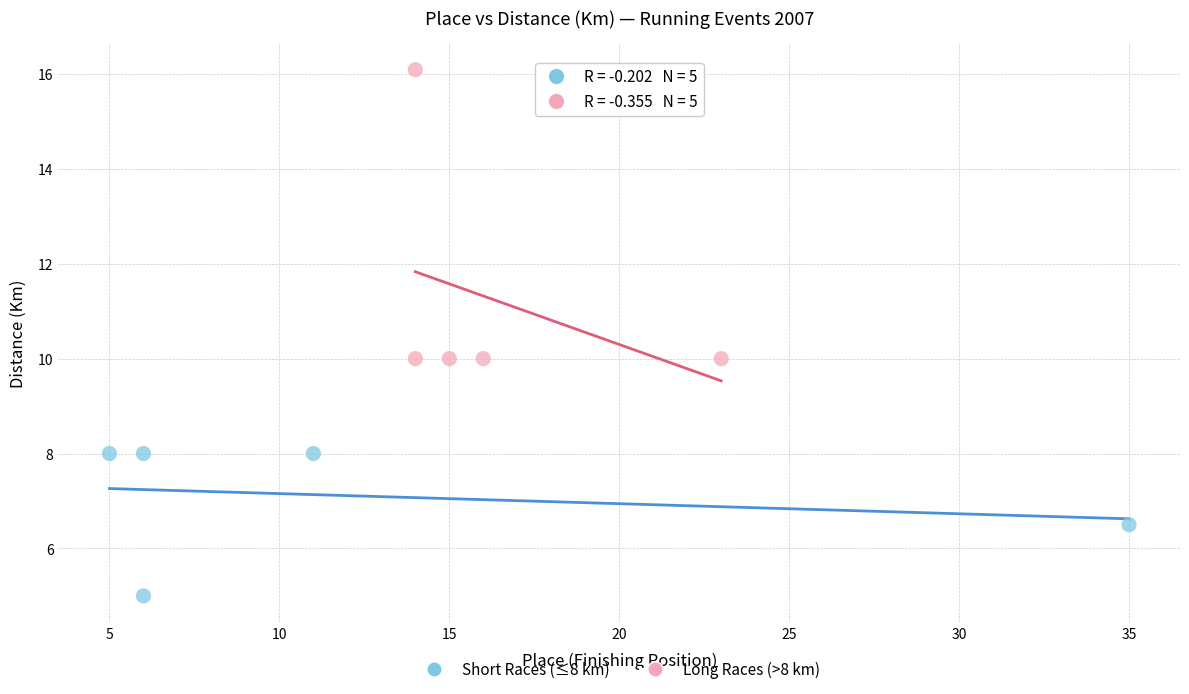

Which series reaches the minimum Y coordinate?

Short Races (≤8 km)